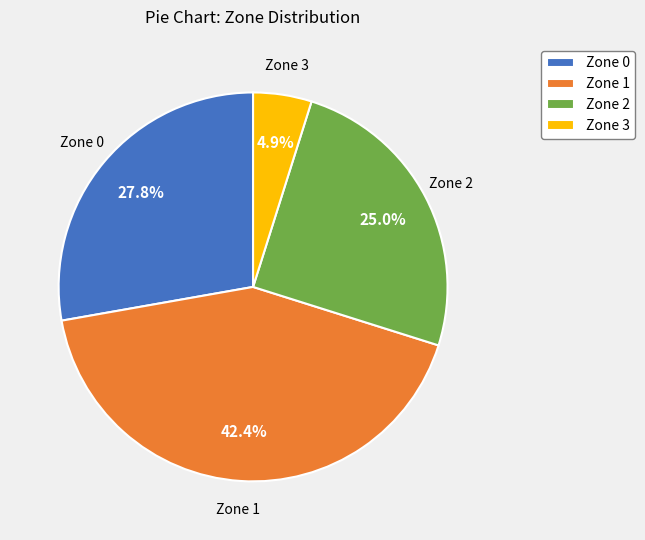

Between Zone 0 and Zone 3, which is larger?

Zone 0